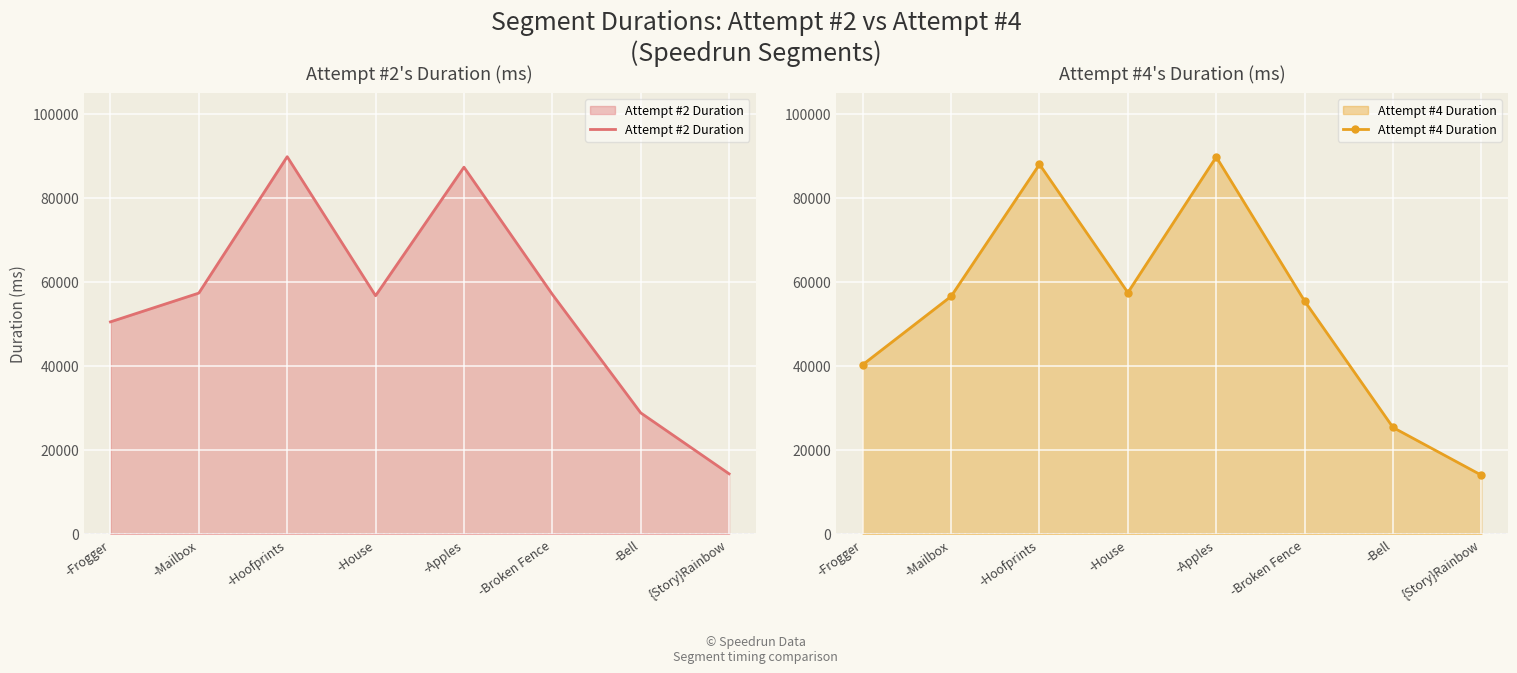

List the series in order of their peak value, lowest first.

Attempt #4 Duration, Attempt #2 Duration